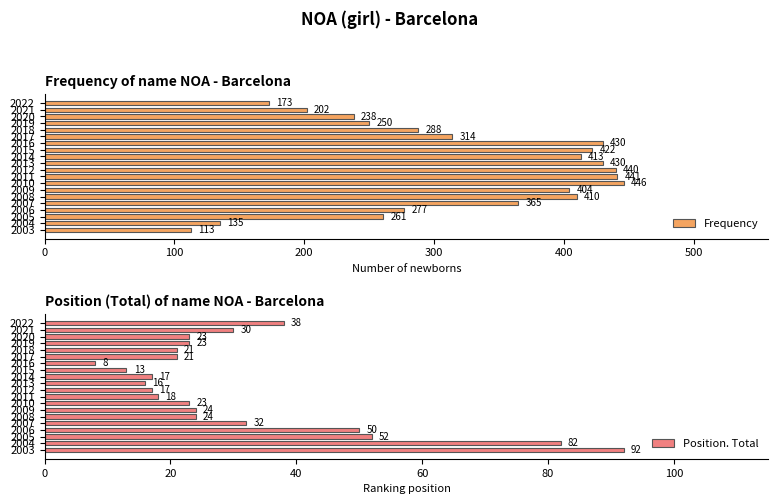

What is the difference between the second highest and minimum values in the Position. Total series?

74